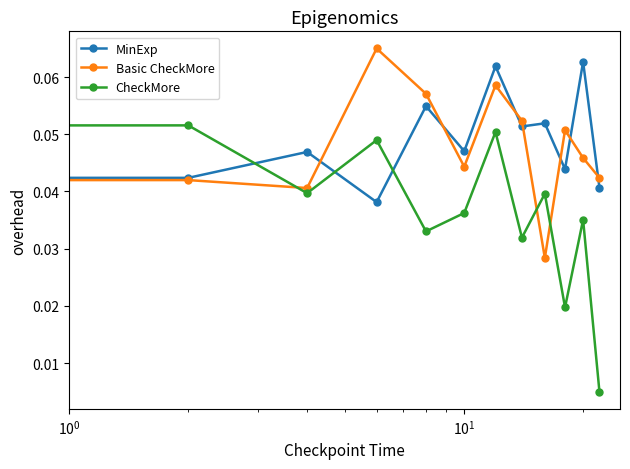

How many lines are shown in the chart?

3